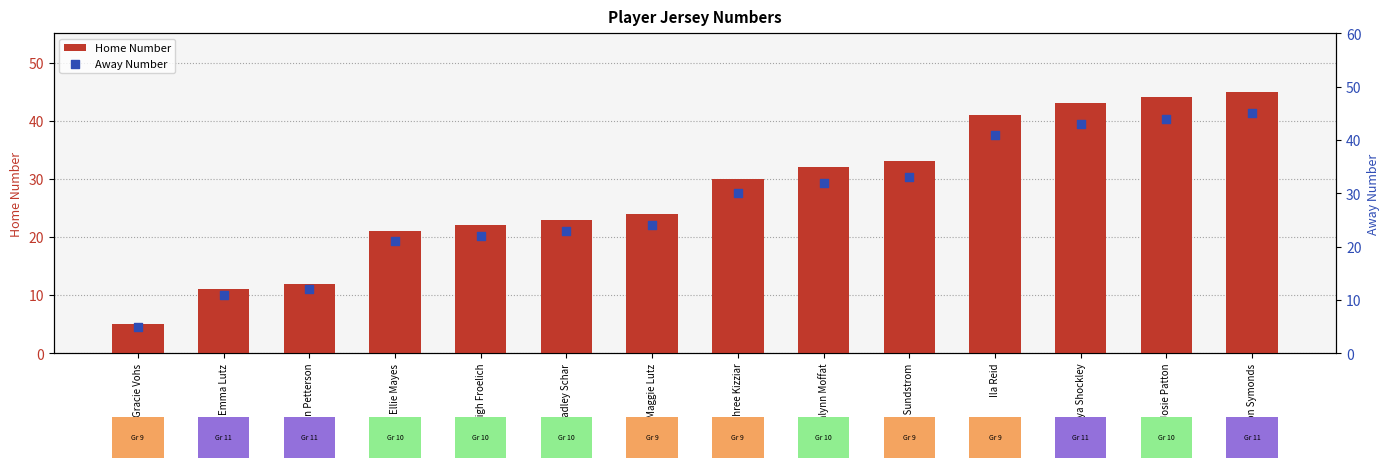

Which series reaches the minimum Y coordinate?

Home Number